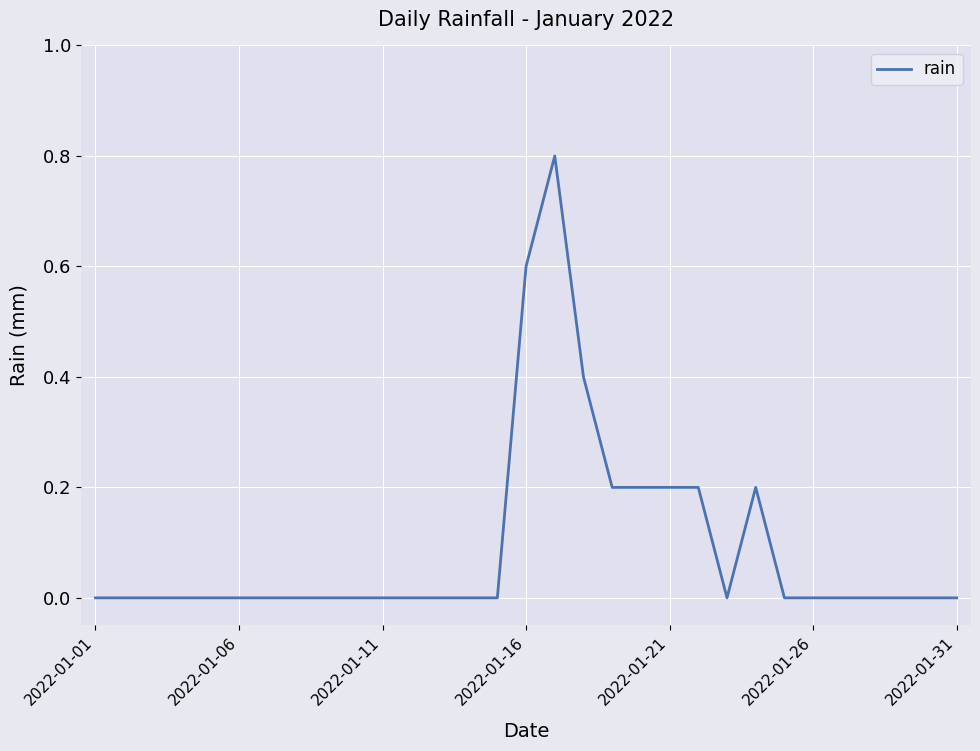

True or false: the data shows 0.3 at 2022-01-16.

False